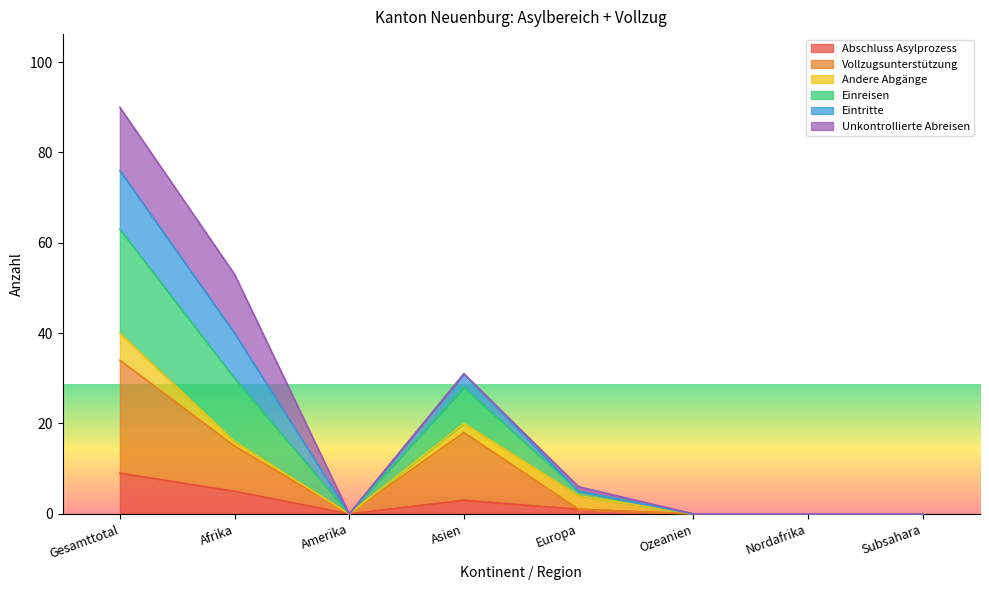

Which category has the lowest value across all series?

Amerika